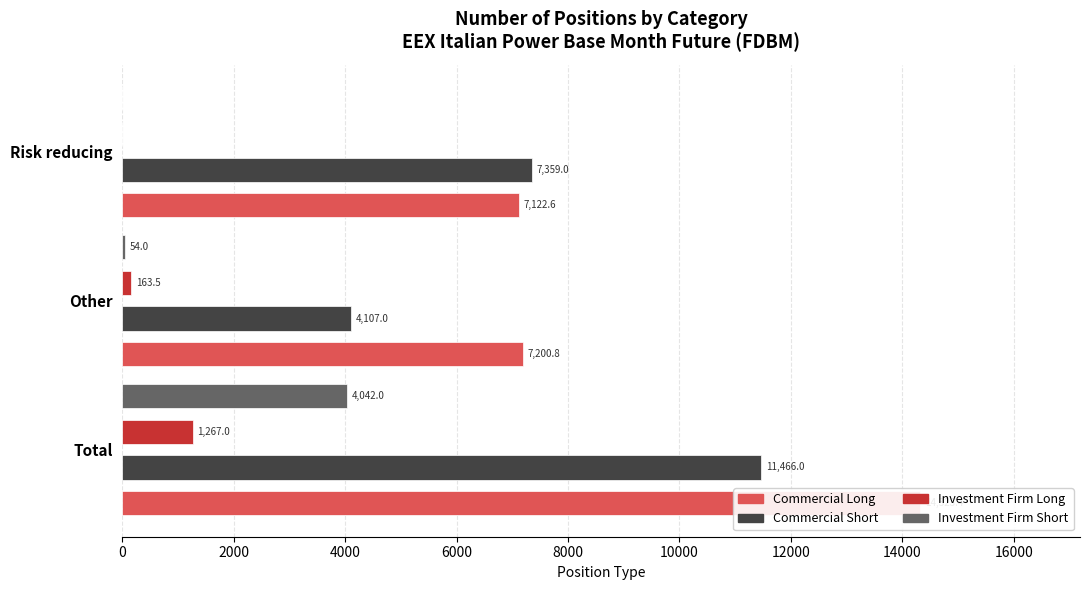

What is the value of the Commercial Long bar at the 1st from the left?

14323.4